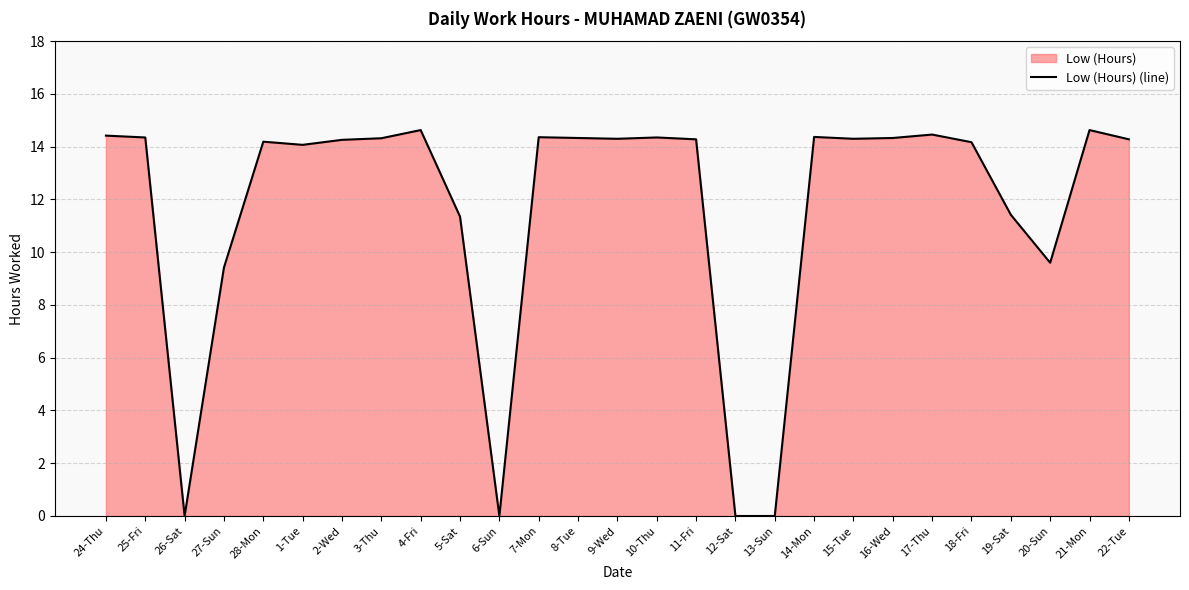

How many lines are shown in the chart?

1